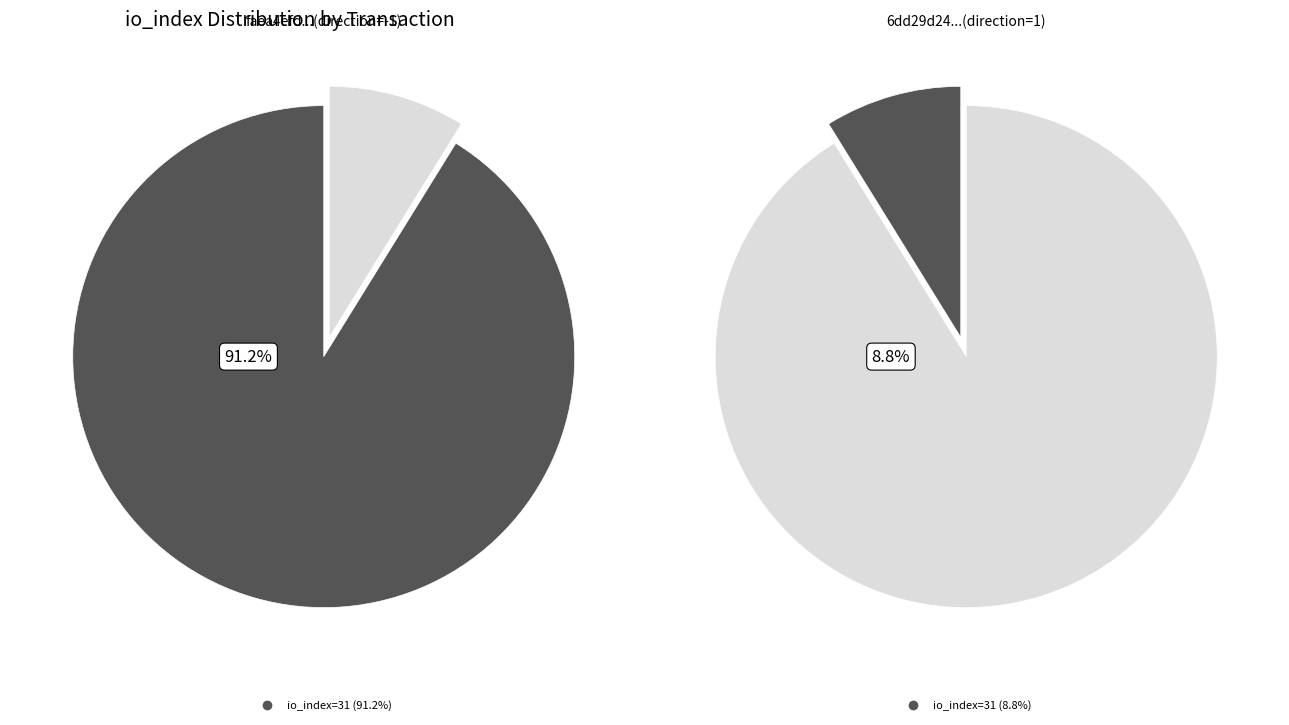

Which category accounts for the majority?

io_index=31